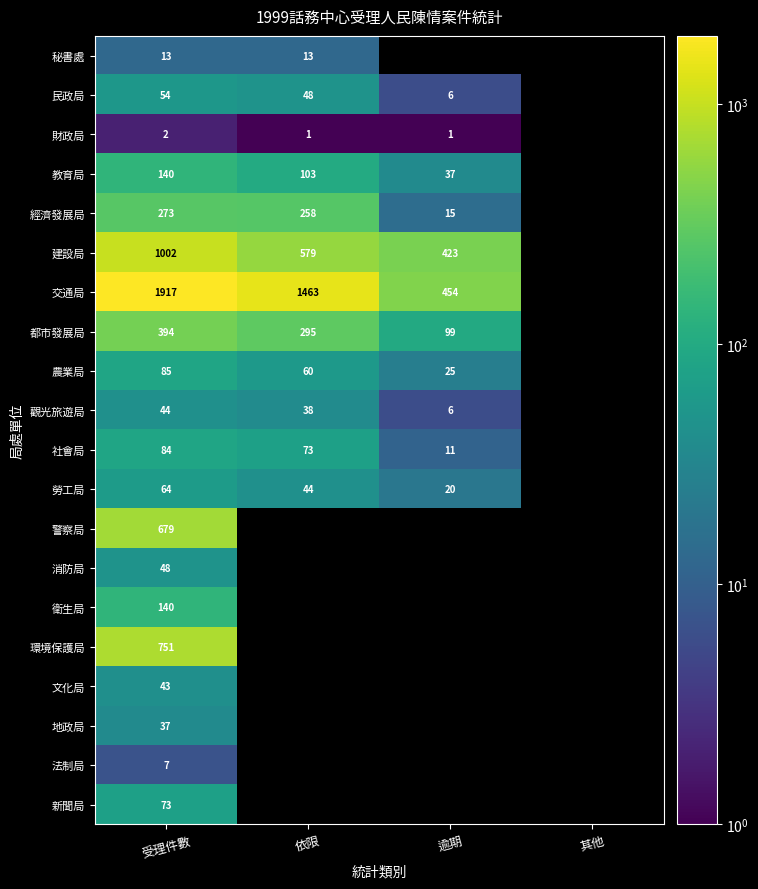

What is the difference between the 經濟發展局 values at 依限 and 受理件數?

15